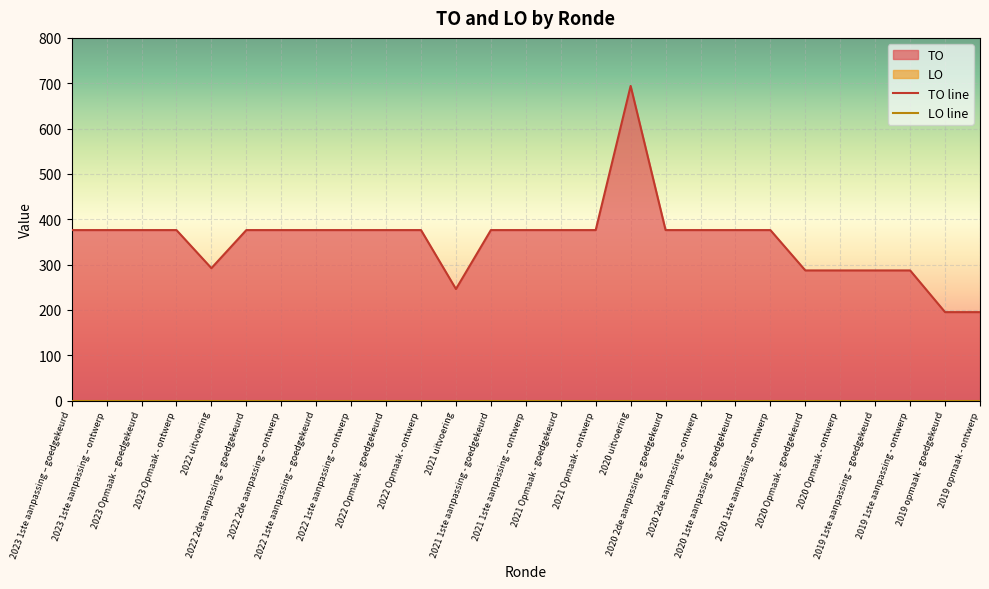

In TO line, how many points are higher than both neighbors (excluding endpoints)?

1